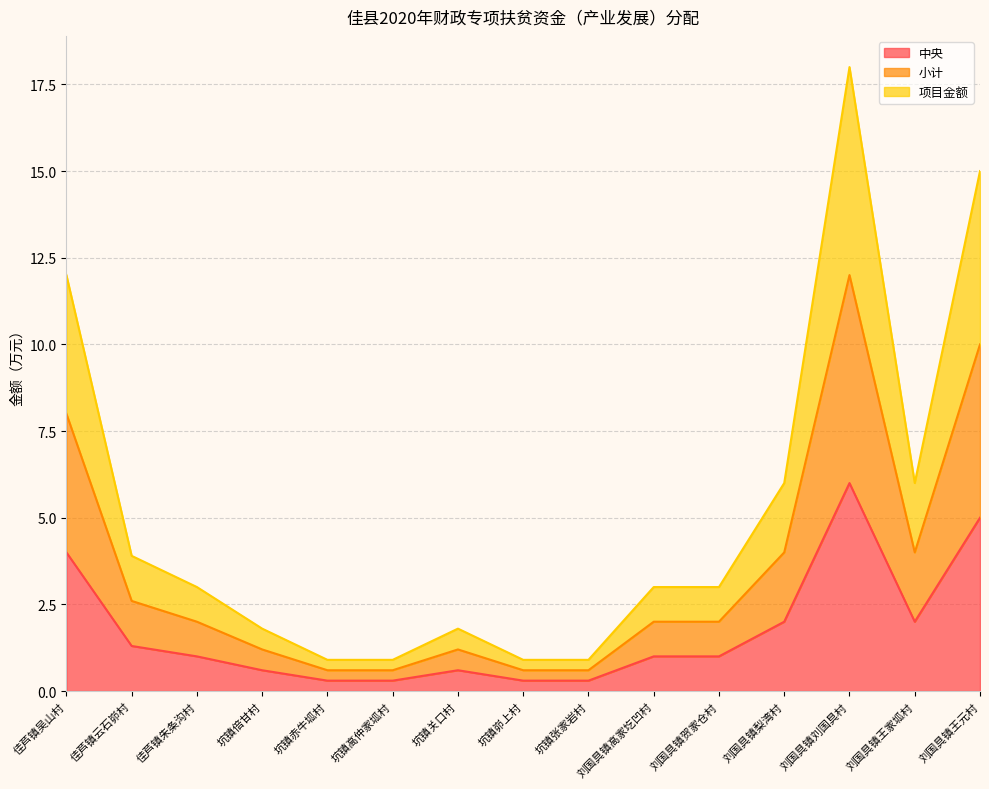

Reading left to right, list all the values displayed in this chart.

中央: 4.0	1.3	1.0	0.6	0.3	0.3	0.6	0.3	0.3	1.0	1.0	2.0	6.0	2.0	5.0
小计: 8.0	2.6	2.0	1.2	0.6	0.6	1.2	0.6	0.6	2.0	2.0	4.0	12.0	4.0	10.0
项目金额: 12.0	3.9	3.0	1.8	0.9	0.9	1.8	0.9	0.9	3.0	3.0	6.0	18.0	6.0	15.0